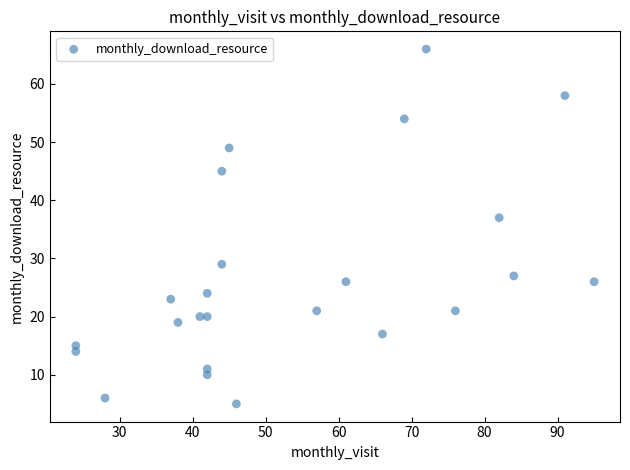

What Y value in the scatter plot is closest to 35?

37